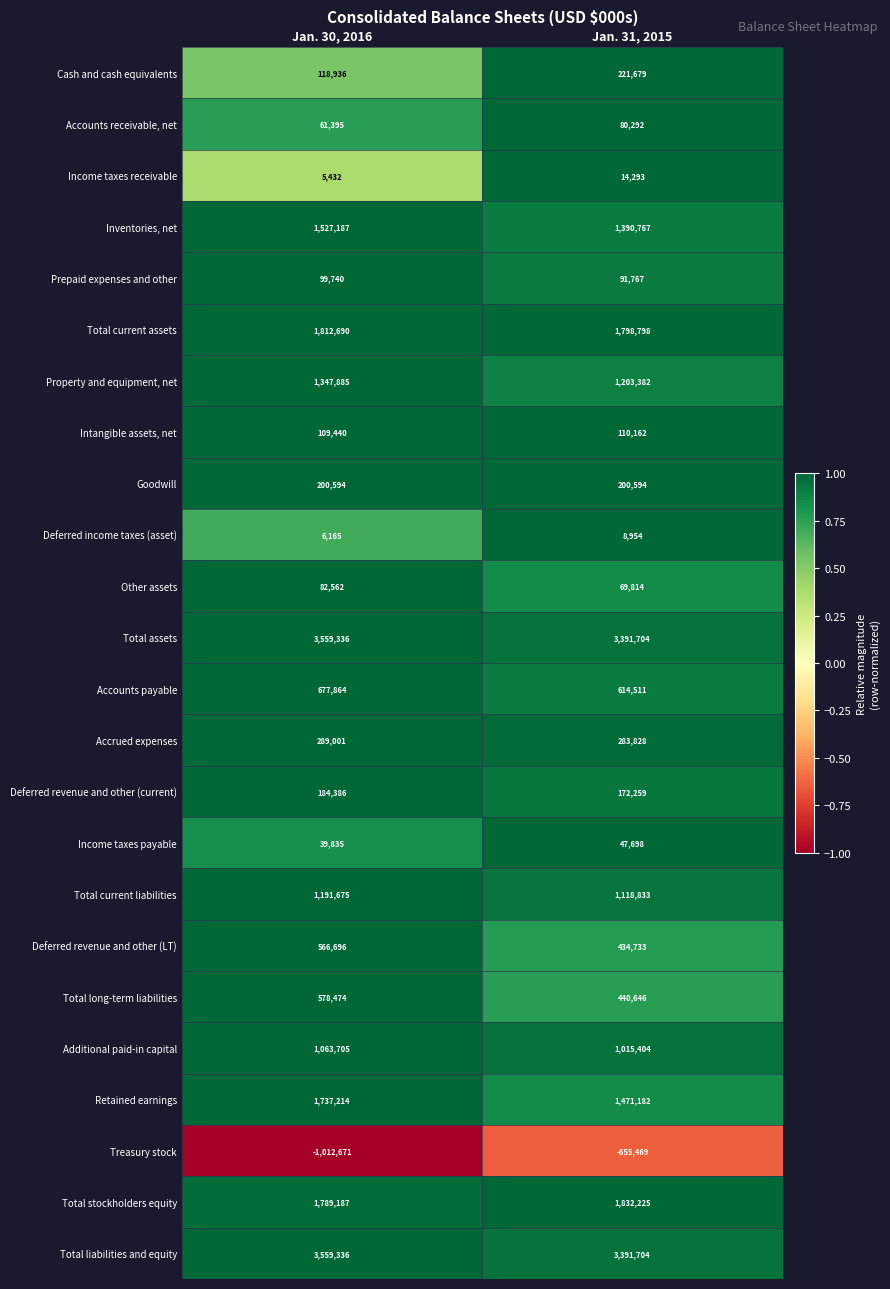

What is the total value across all series at Jan. 31, 2015?

18749760